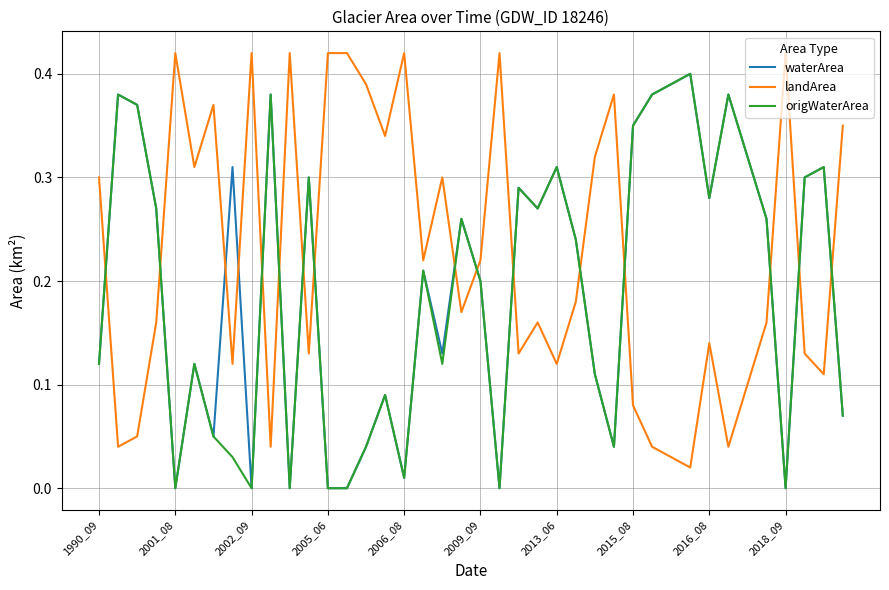

True or false: waterArea and landArea intersect in this chart.

True